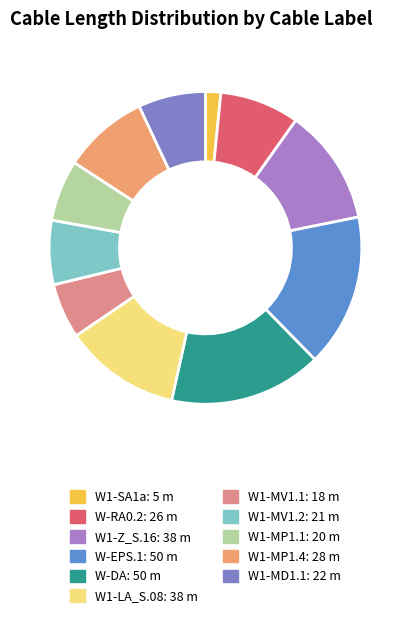

To the nearest percent, what is the difference between the W1-LA_S.08 and W-DA slice percentages?

4%